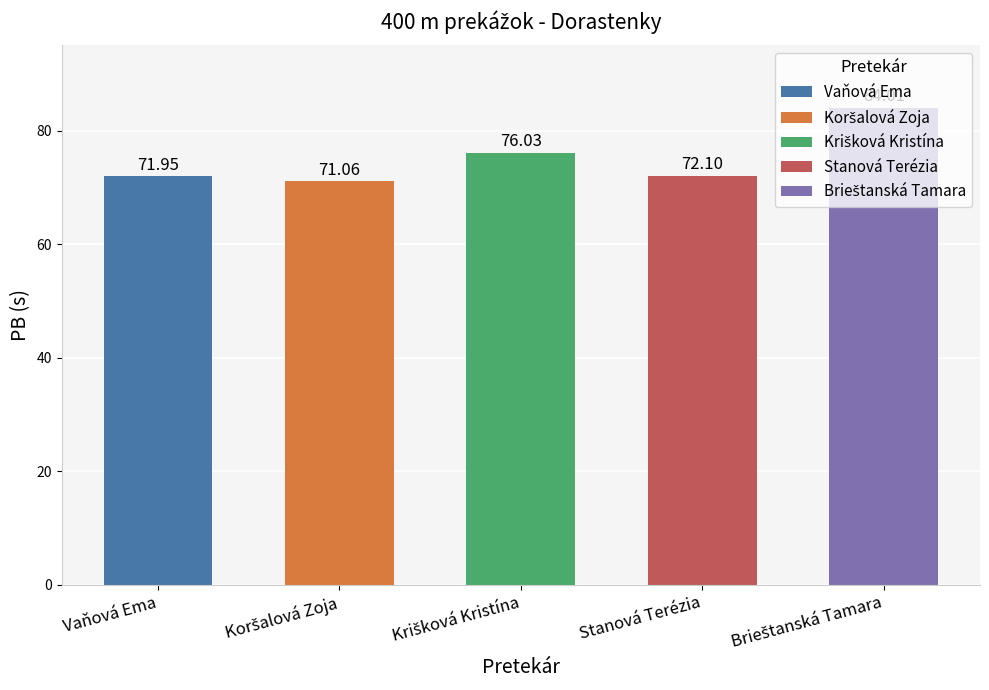

How many data points are less than 72?

2